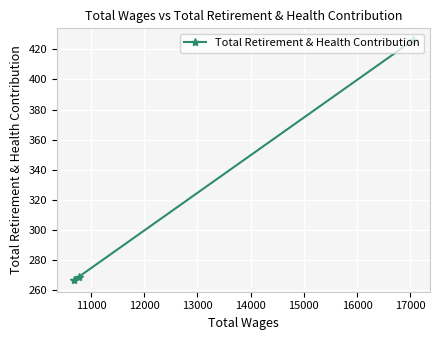

What is the value of the 2nd point from the left?

269